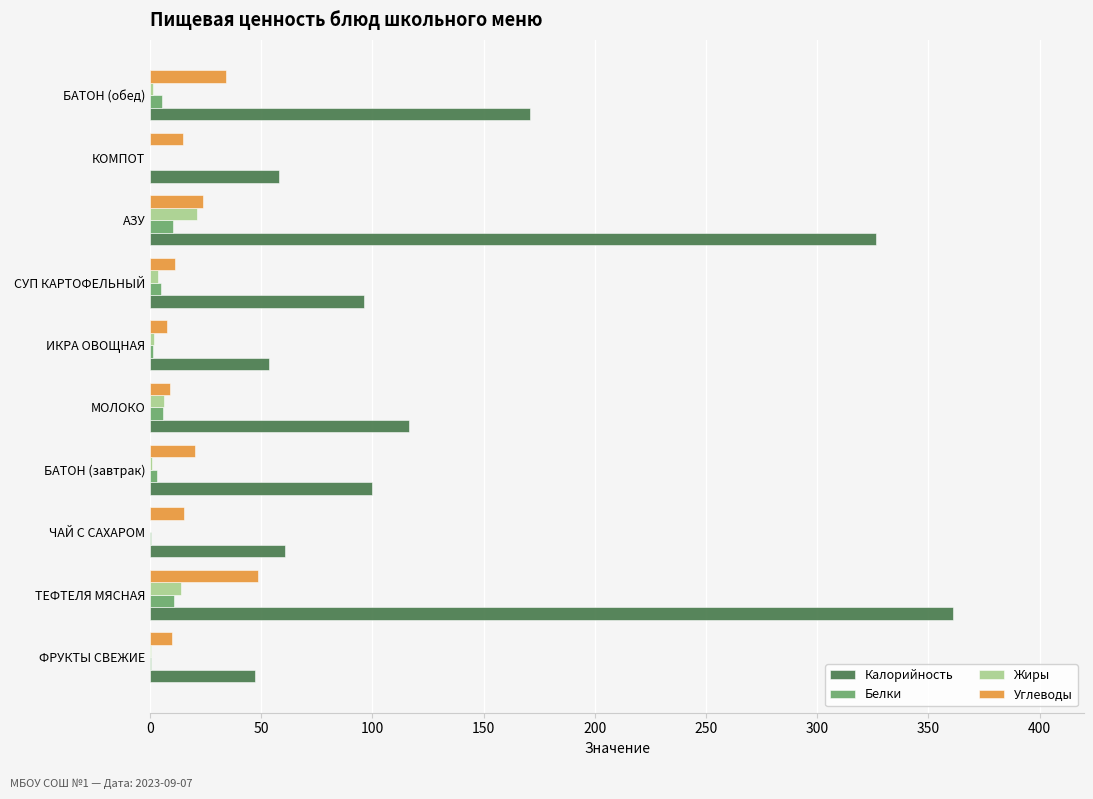

Where is Калорийность nearest to the value 203?

БАТОН (обед)